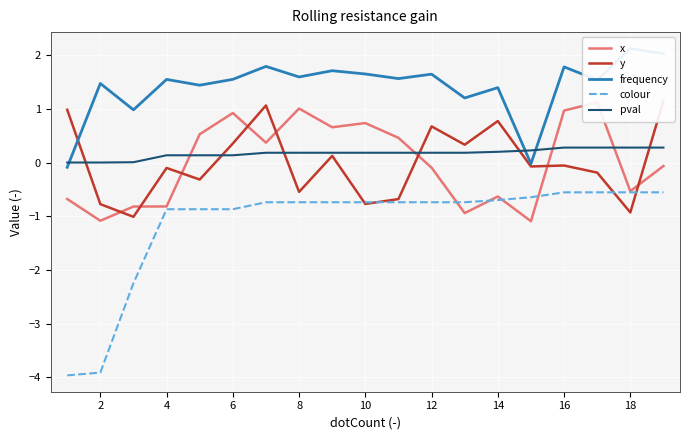

Which series has the widest spread of values?

colour